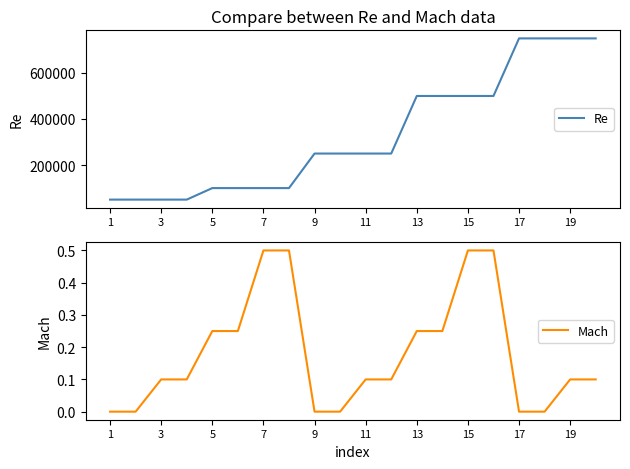

The Mach series shows 0.2 at 15. True or false?

False